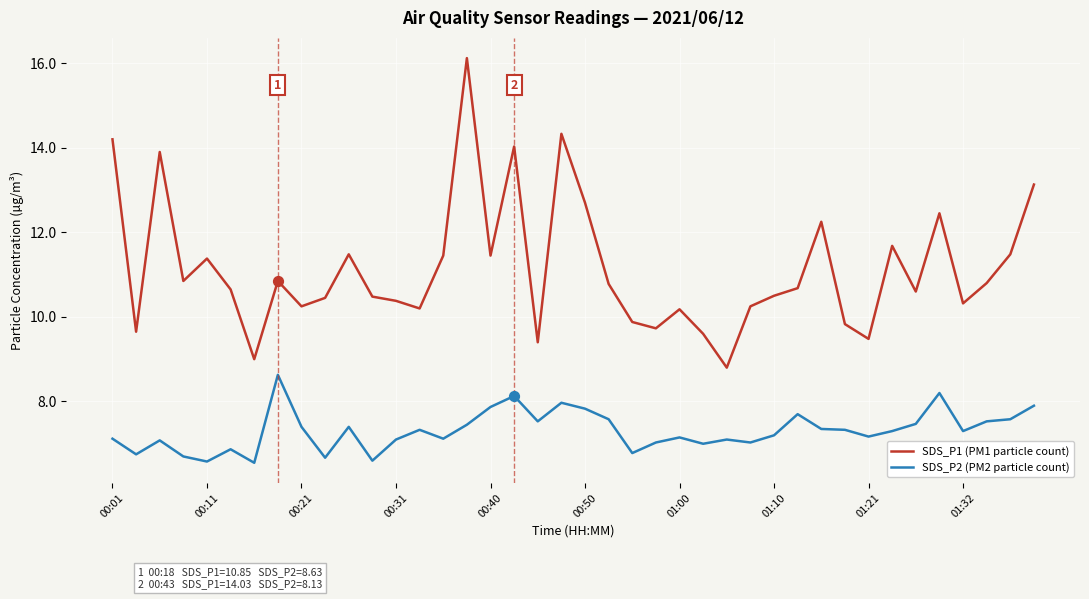

Which series has the largest total across all categories?

SDS_P1 (PM1 particle count)